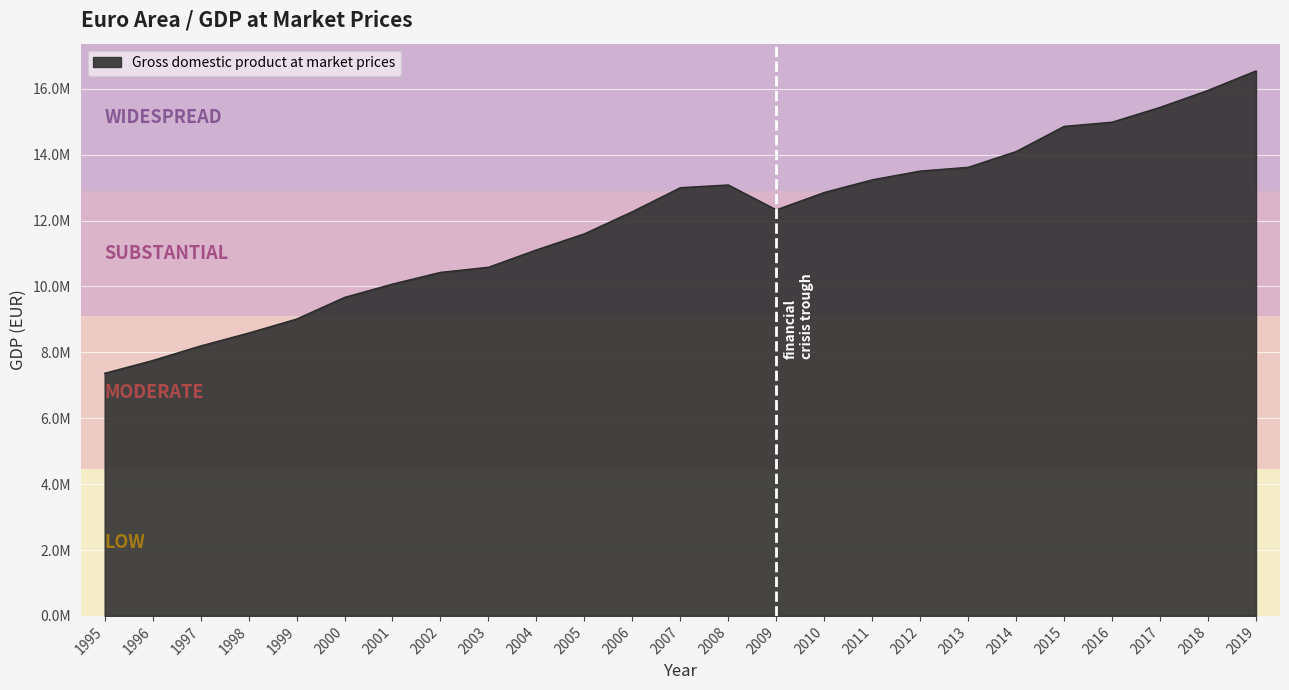

List the labels in order of value, smallest first.

1995, 1996, 1997, 1998, 1999, 2000, 2001, 2002, 2003, 2004, 2005, 2006, 2009, 2010, 2007, 2008, 2011, 2012, 2013, 2014, 2015, 2016, 2017, 2018, 2019